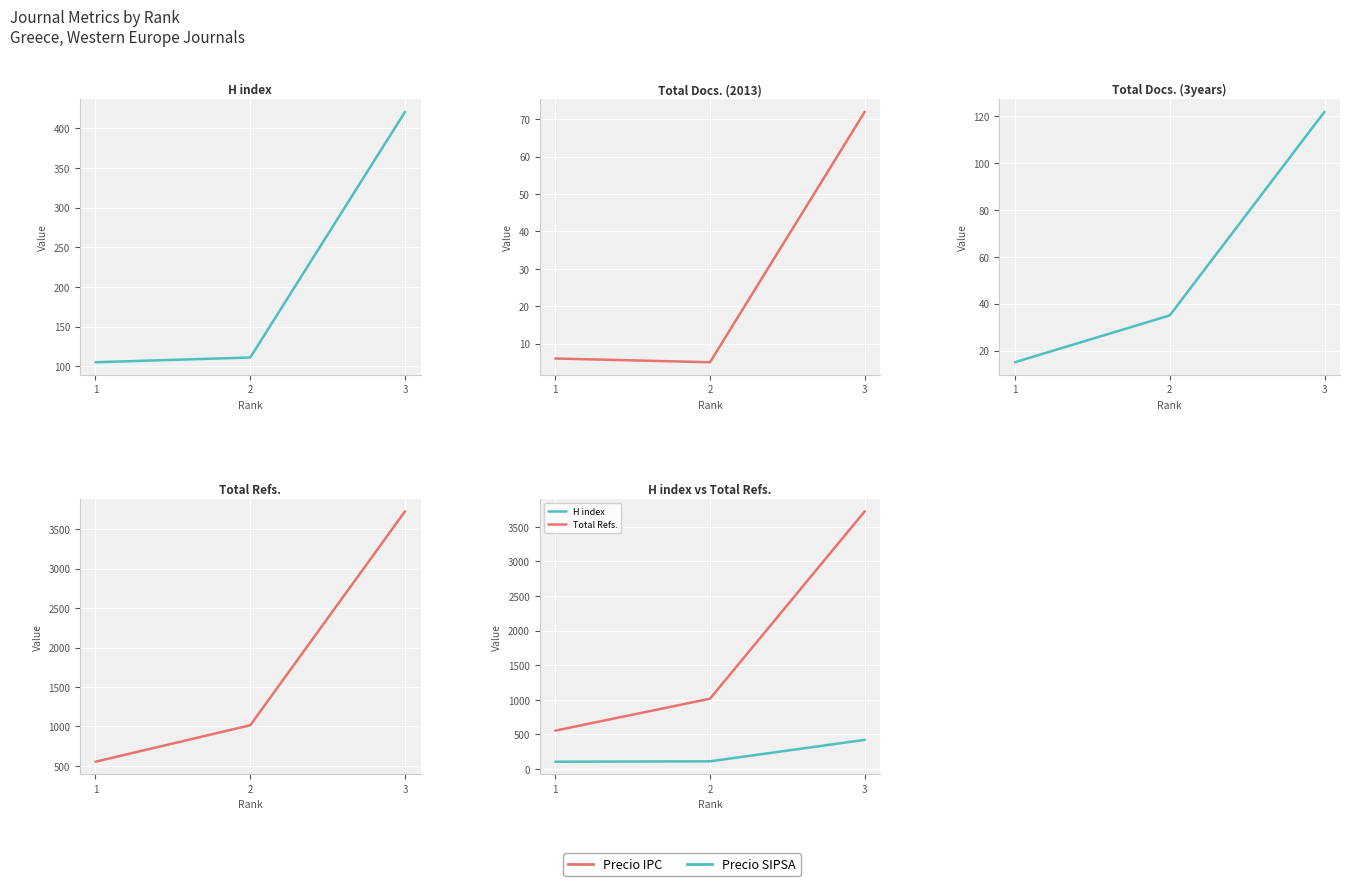

What is the difference between the highest and lowest values at 2?

1011